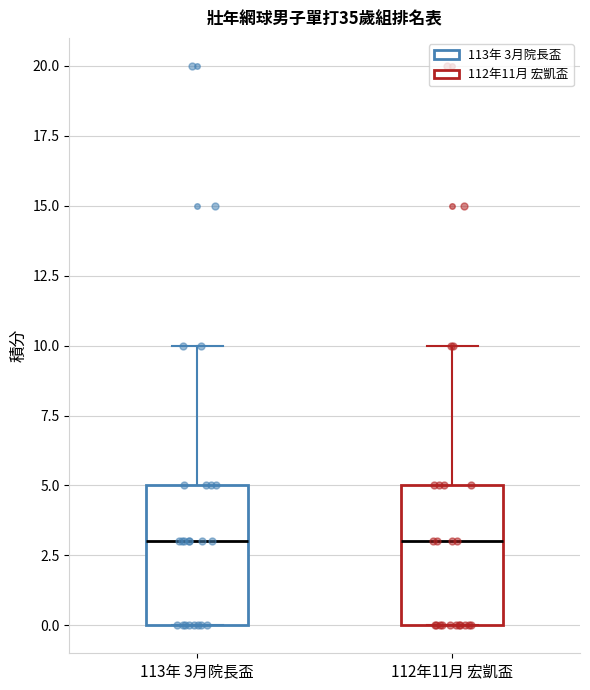

Reading left to right, read every box against the y-axis: the position of its median line, the range the box covers, and the ends of its whiskers. The values are not printed on the chart, so give them approximately, as read against the axis.

113年 3月院長盃: median 3, box 0 to 5, whiskers 0 to 10
112年11月 宏凱盃: median 3, box 0 to 5, whiskers 0 to 10